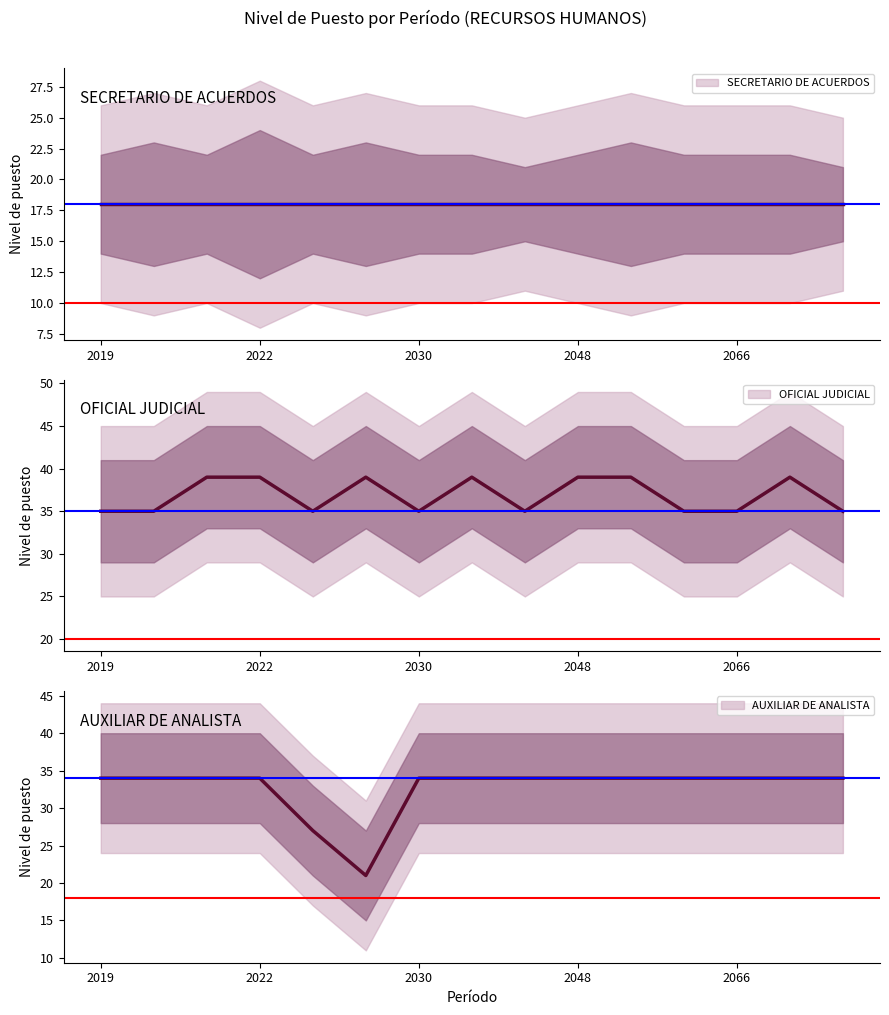

Is it true that AUXILIAR DE ANALISTA equals 34 at 2019?

True